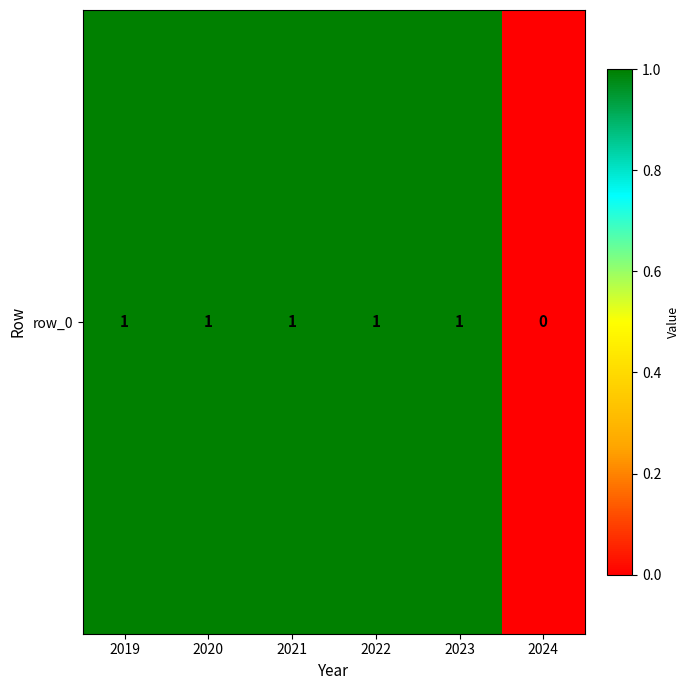

True or false: the data shows 0 at 2021.

False